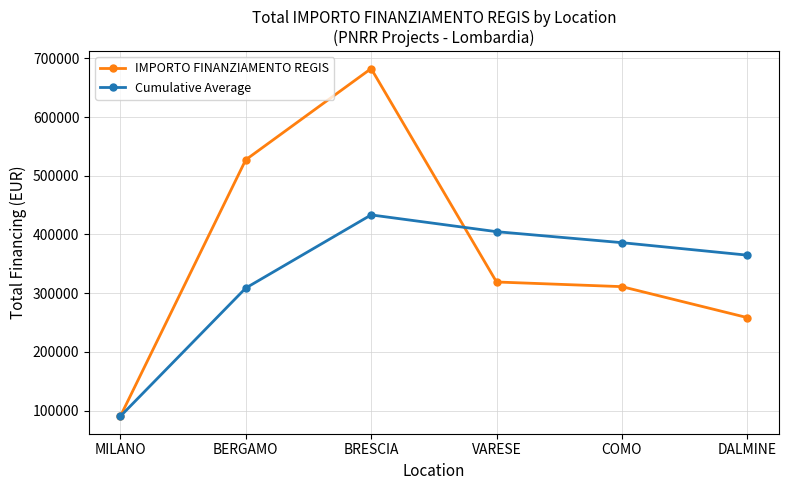

What is the value of the Cumulative Average point at the 5th from the left?

386030.7